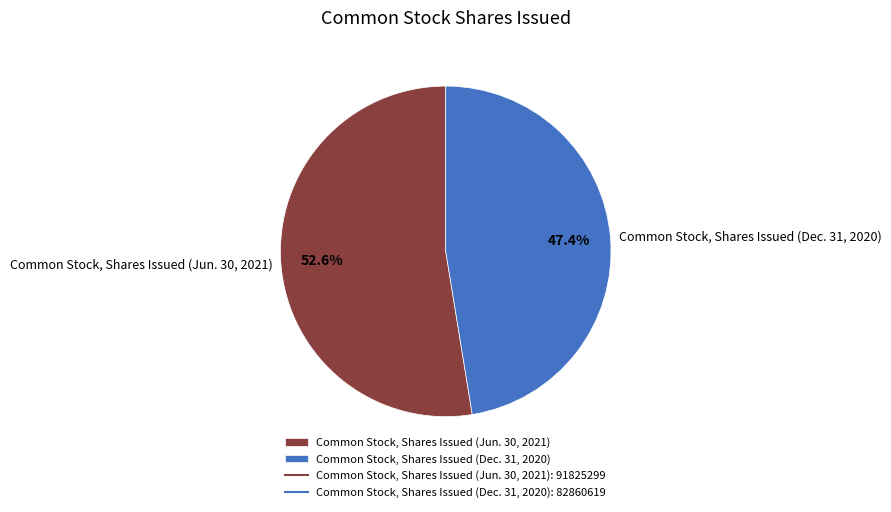

Rank the categories by value from lowest to highest.

Common Stock, Shares Issued (Dec. 31, 2020), Common Stock, Shares Issued (Jun. 30, 2021)